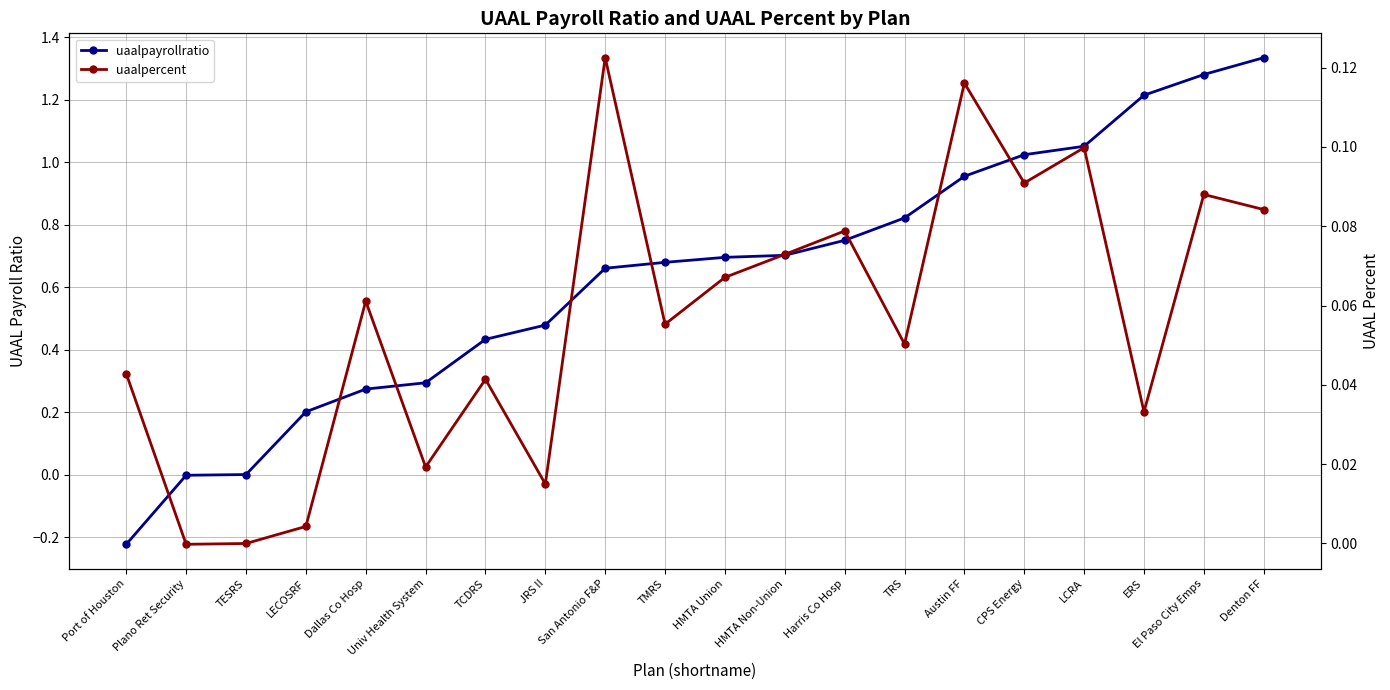

True or false: uaalpercent and uaalpayrollratio intersect in this chart.

False